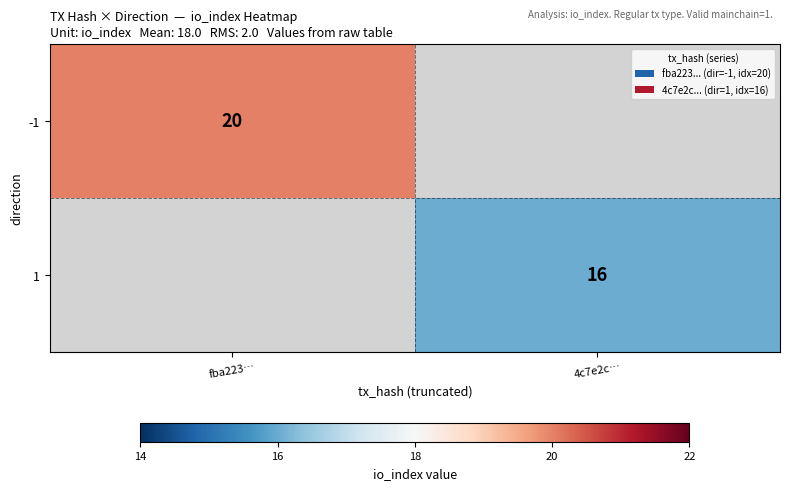

At how many categories does at least one series exceed 5?

2